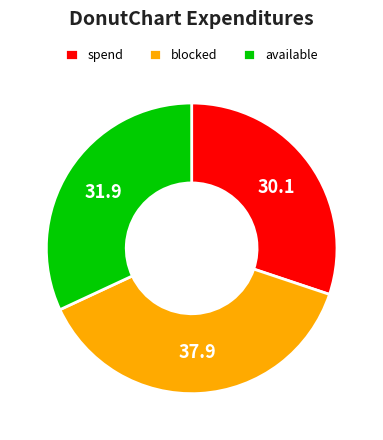

What is the ratio of the value at spend to the value at available?

0.9